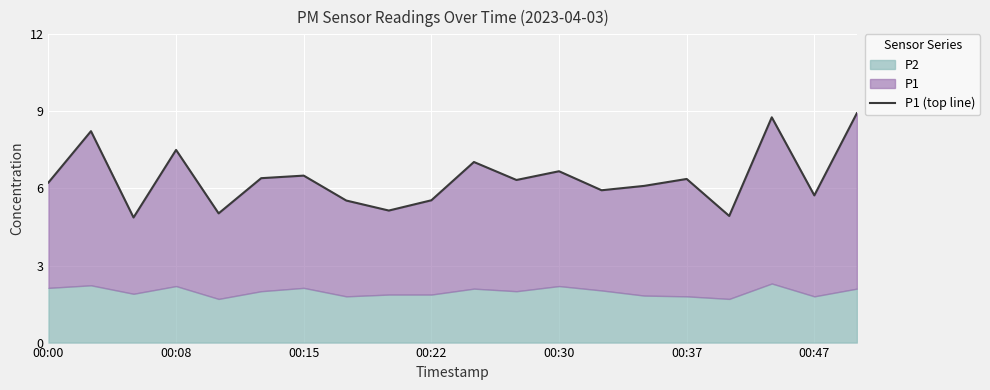

What is the sum of the values at 16 and 19?

13.9